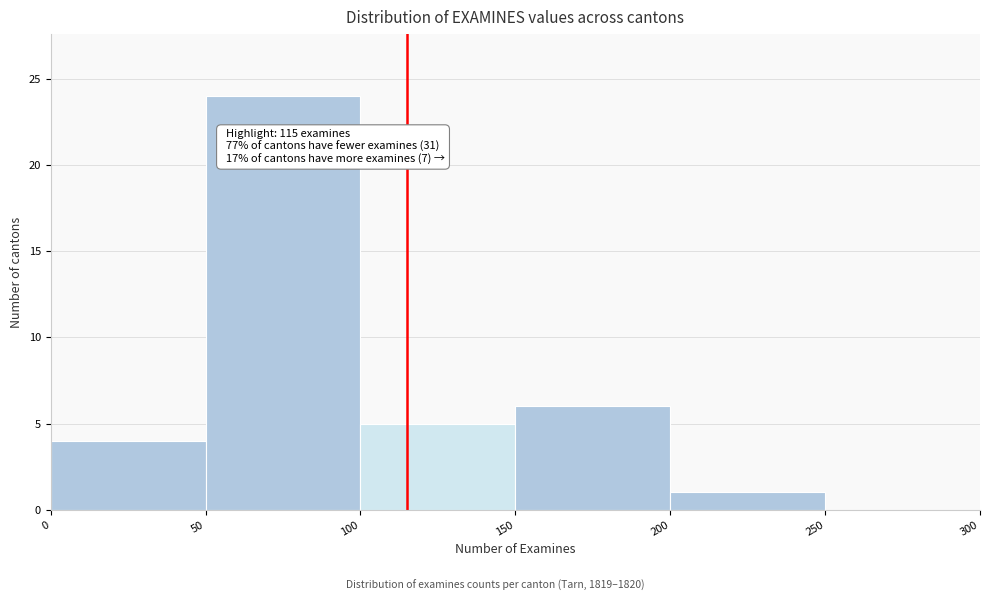

Over which range of the x-axis is the bar tallest?

50 to 100